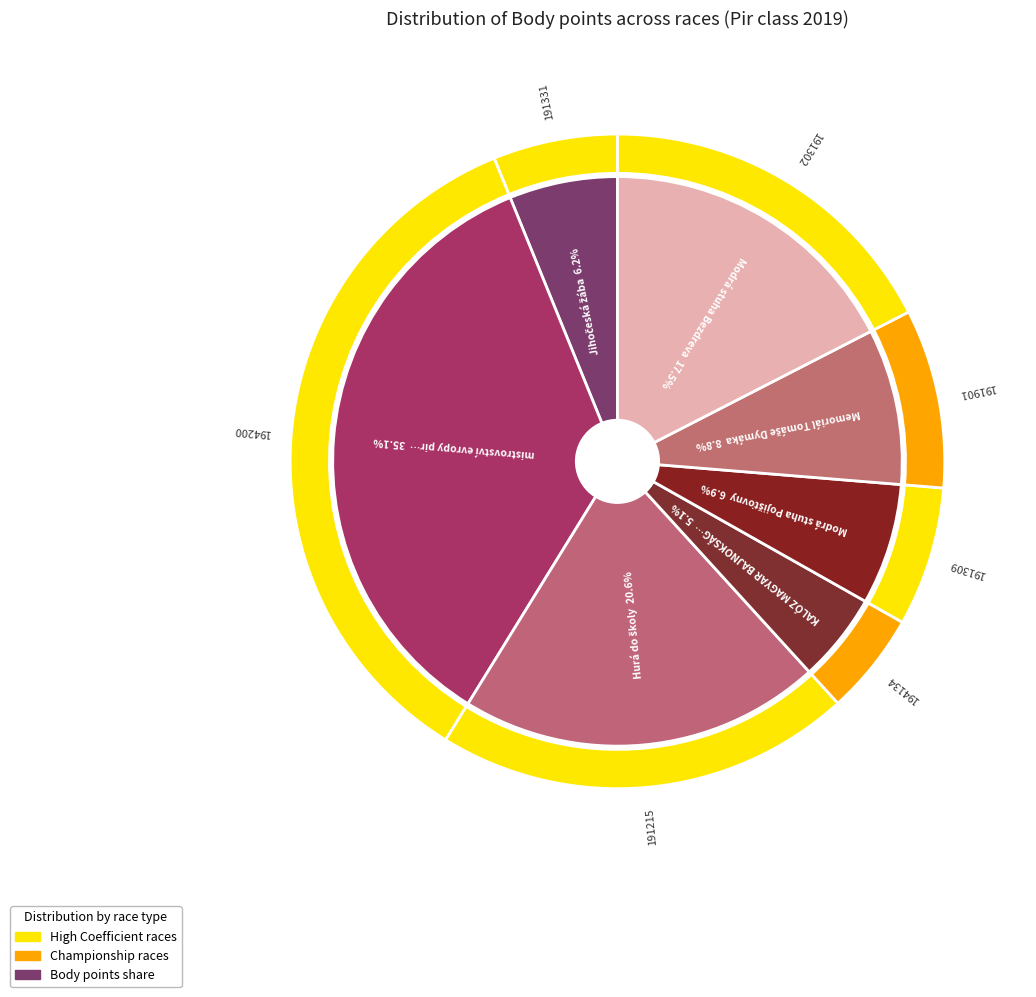

To the nearest percent, what percentage of the pie is 194134?

5%